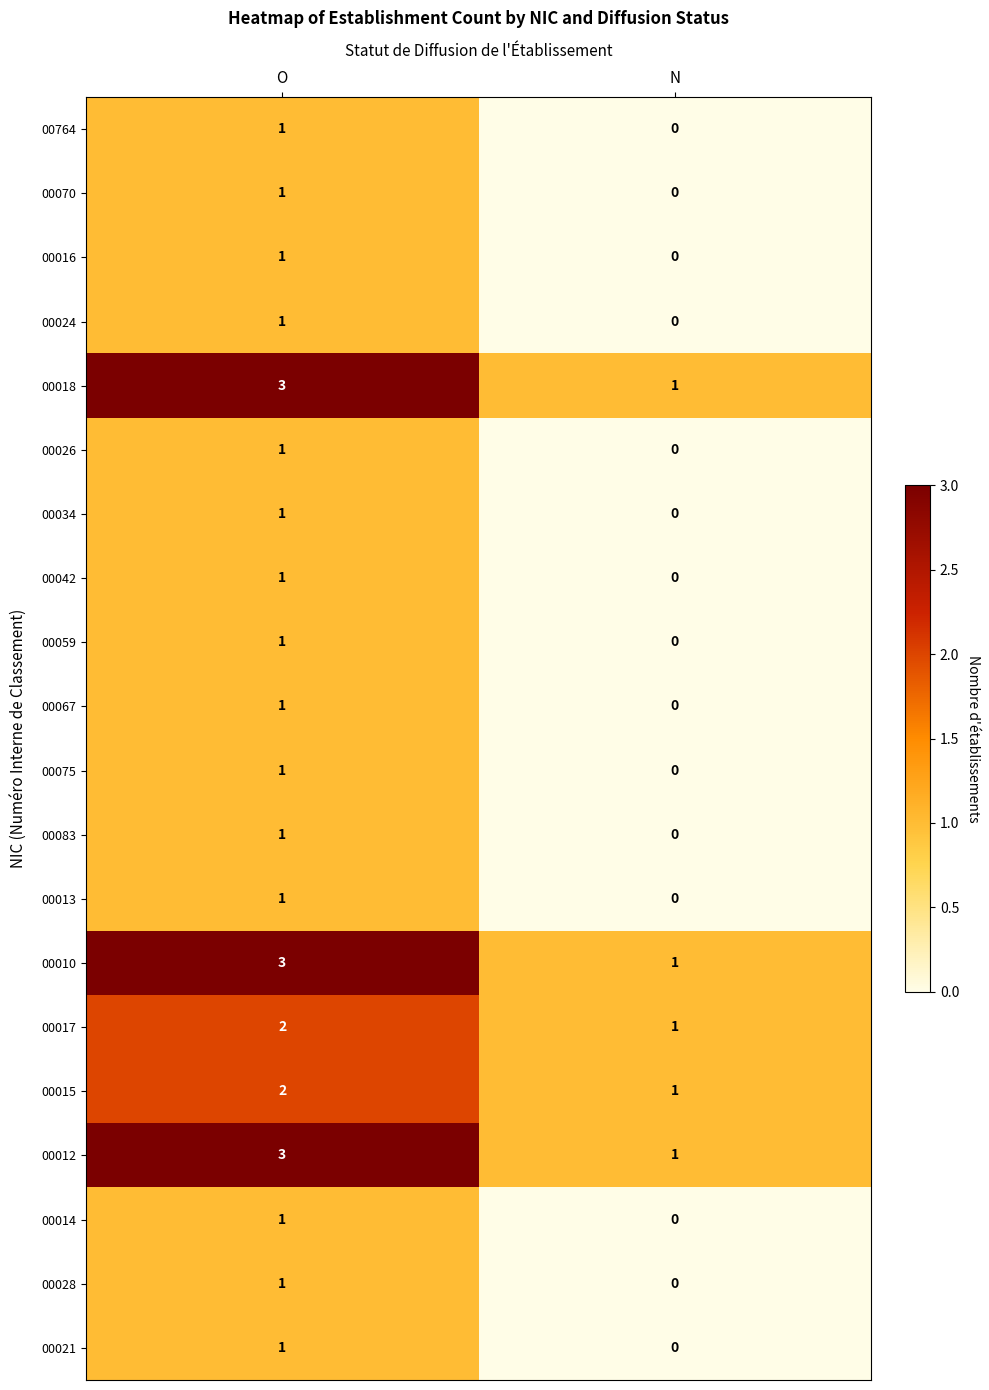

What is the sum of the 00018 values at O and N?

4